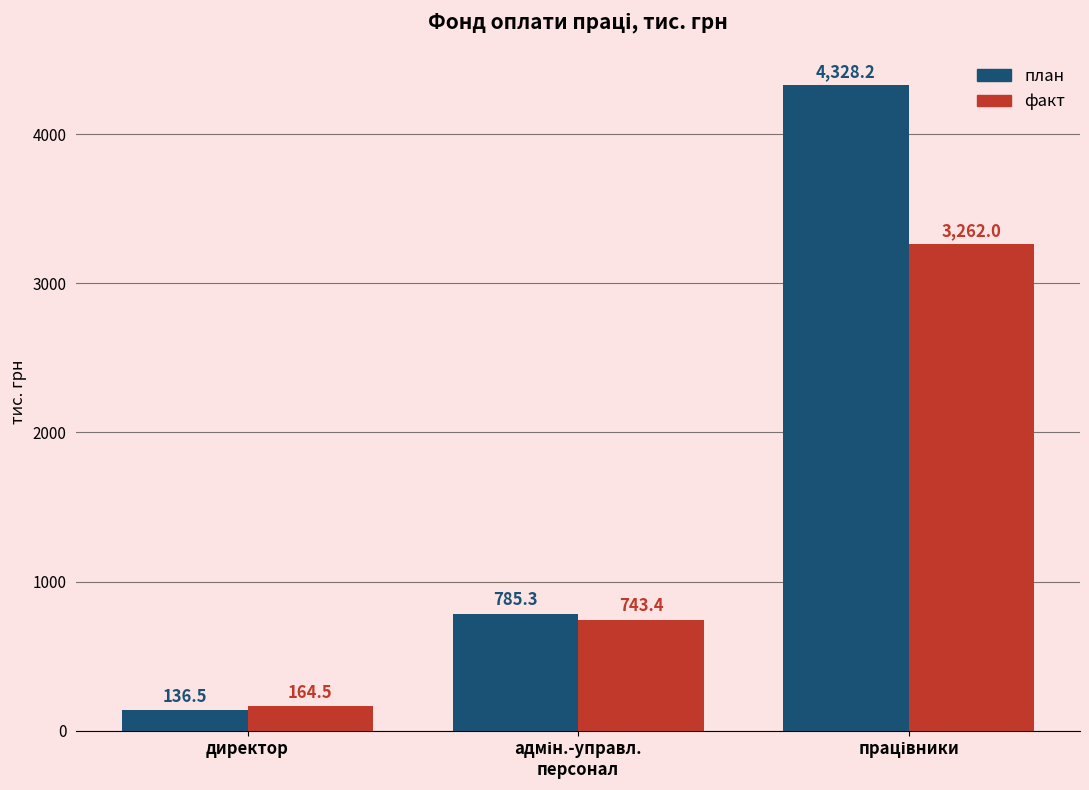

Which series has the largest range (max minus min)?

план